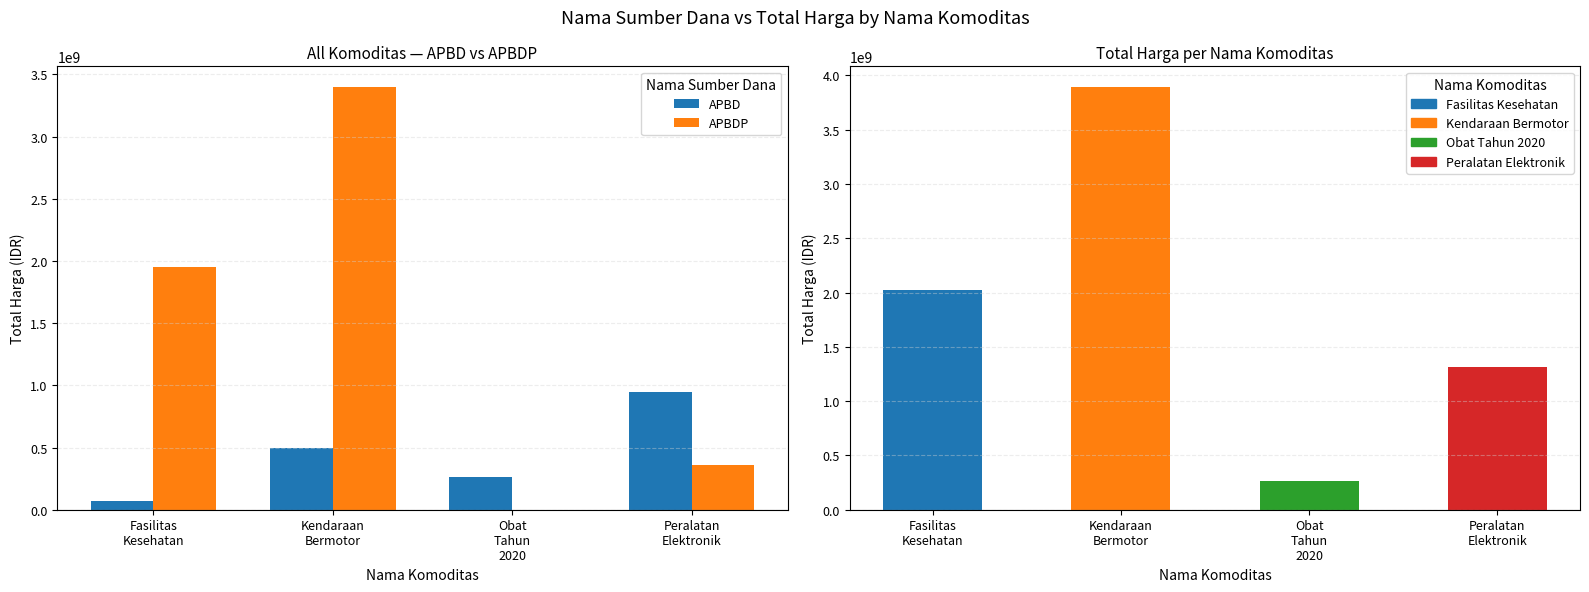

At which category does the chart reach its peak across all series?

Kendaraan
Bermotor